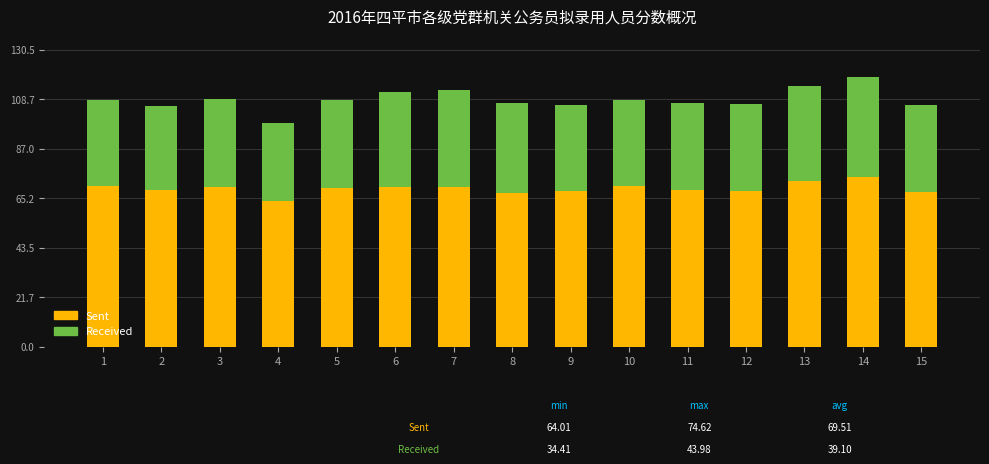

What is the total value across all series at 10?

108.5